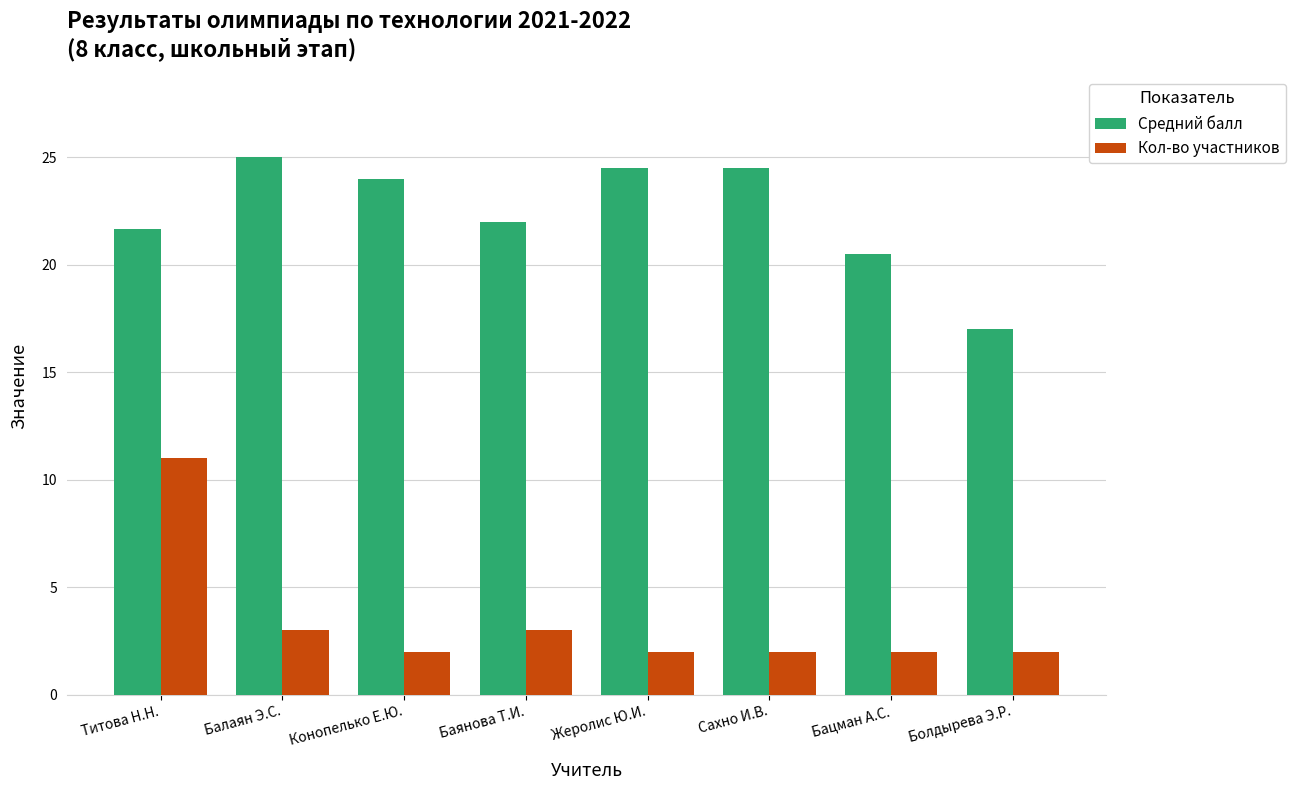

The Кол-во участников series shows 16.6 at Титова Н.Н.. True or false?

False